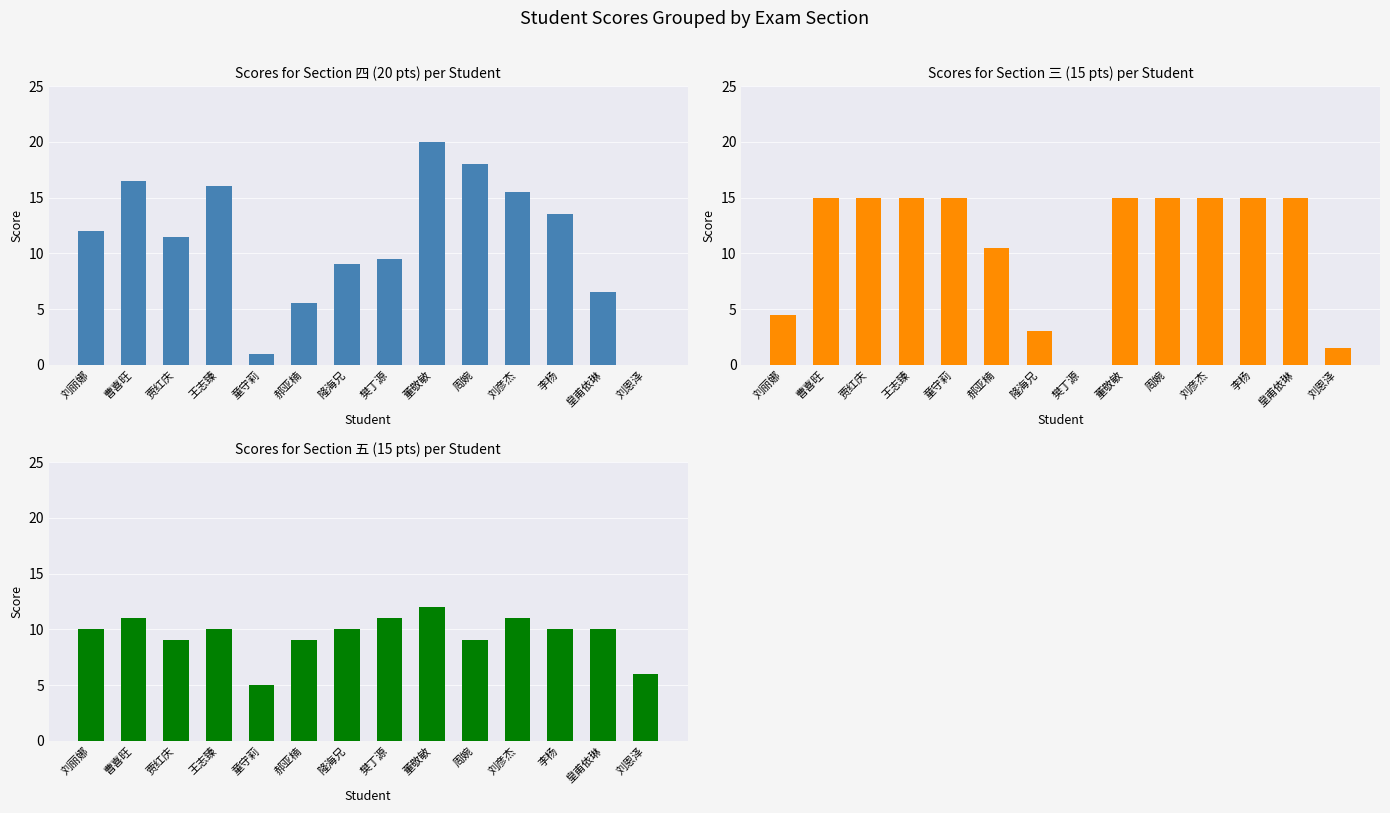

Does the chart contain any negative values?

No